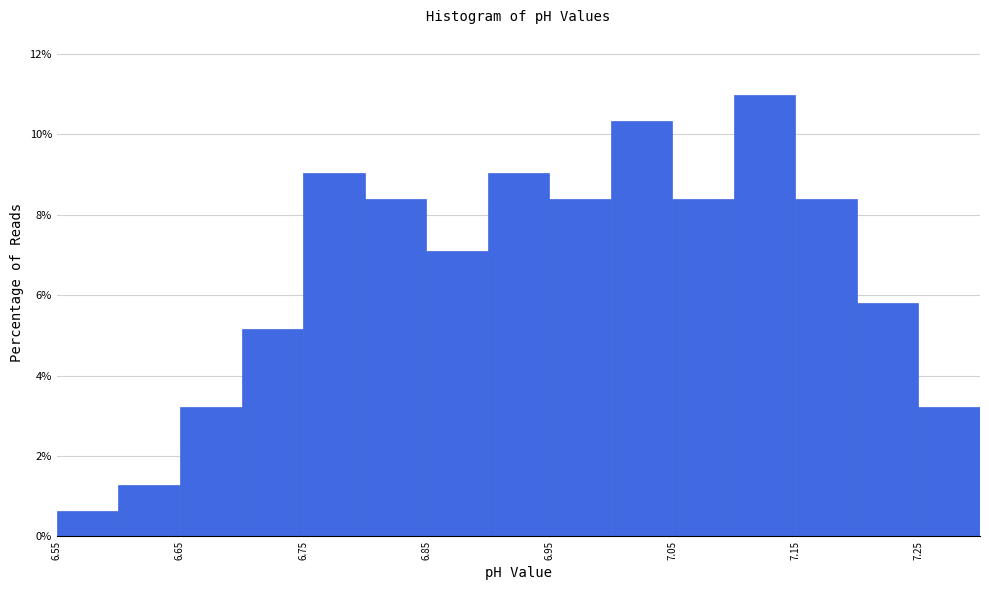

Reading left to right, transcribe this chart: for each bar, give the range it covers on the x-axis and its height. The values are not printed on the chart, so give them approximately, as read against the axis.

6.55 to 6.60: 0.6
6.60 to 6.65: 1.2
6.65 to 6.70: 3.2
6.70 to 6.75: 5.2
6.75 to 6.80: 9.0
6.80 to 6.85: 8.4
6.85 to 6.90: 7.0
6.90 to 6.95: 9.0
6.95 to 7.00: 8.4
7.00 to 7.05: 10.4
7.05 to 7.10: 8.4
7.10 to 7.15: 11.0
7.15 to 7.20: 8.4
7.20 to 7.25: 5.8
7.25 to 7.30: 3.2